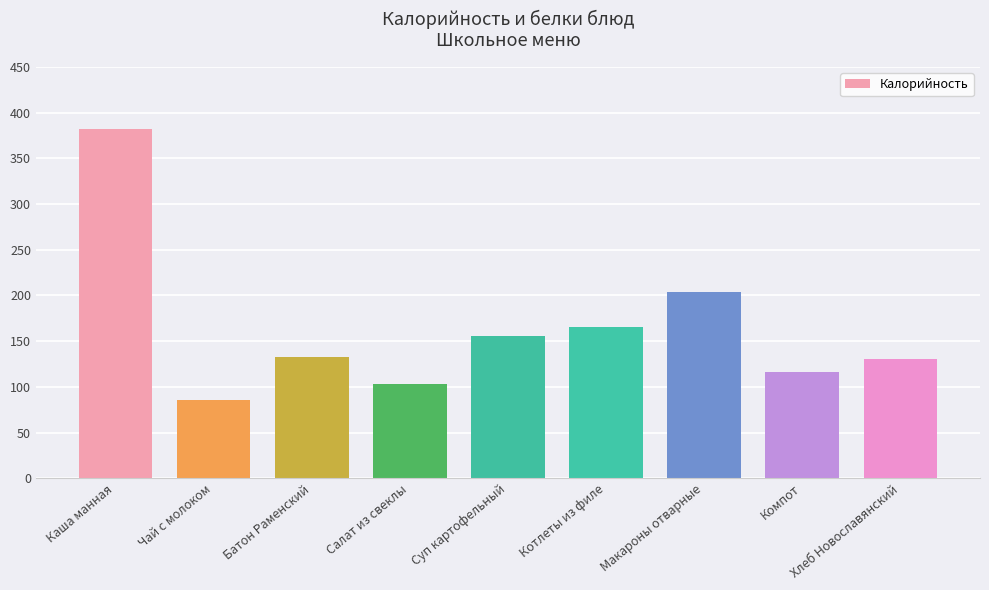

What is the difference between the maximum and second lowest values?

279.0